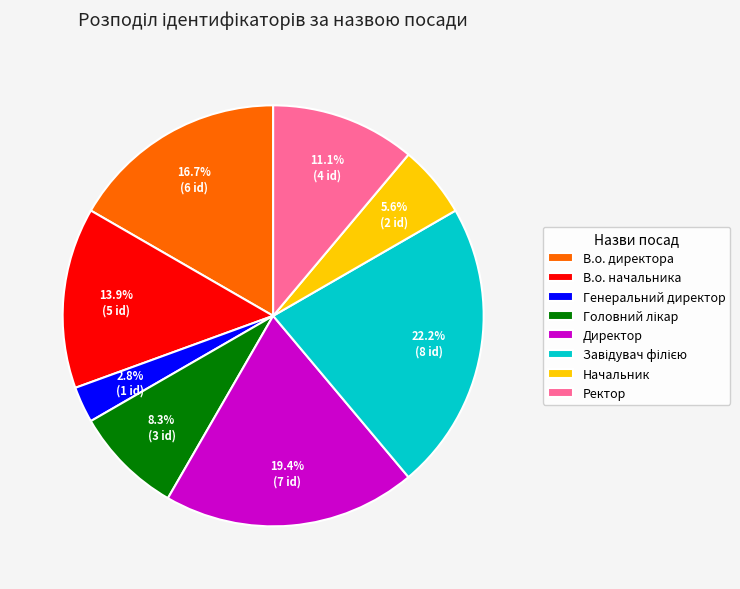

Combined, do Начальник and Ректор account for over 50%?

No